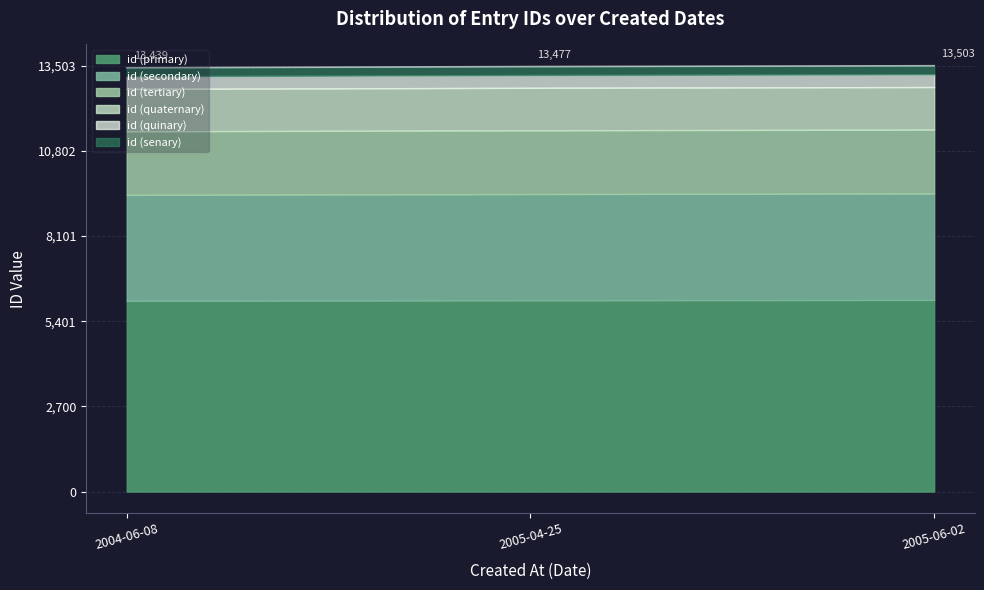

At which category does the chart reach its minimum across all series?

2004-06-08